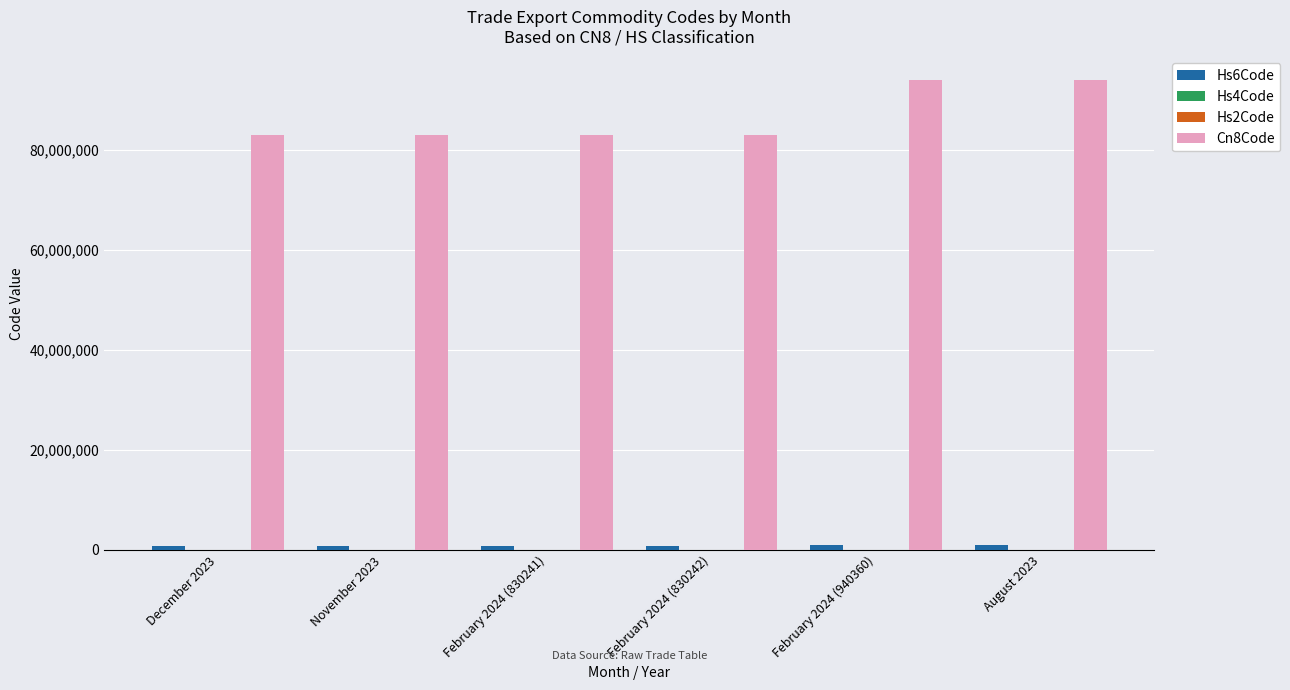

The value of Cn8Code at November 2023 is 83024150. True or false?

True